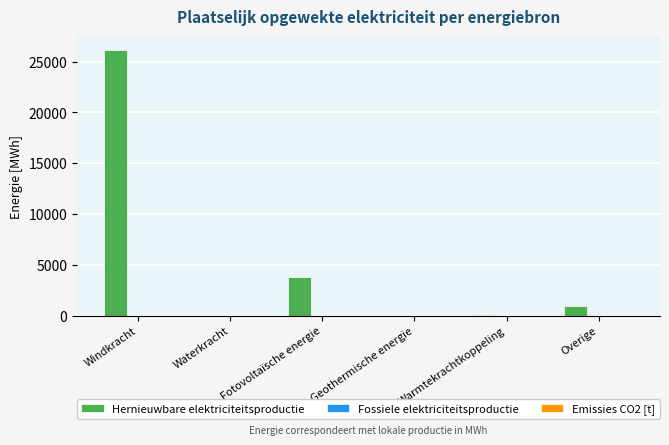

What is the sum of all values?

30949.7